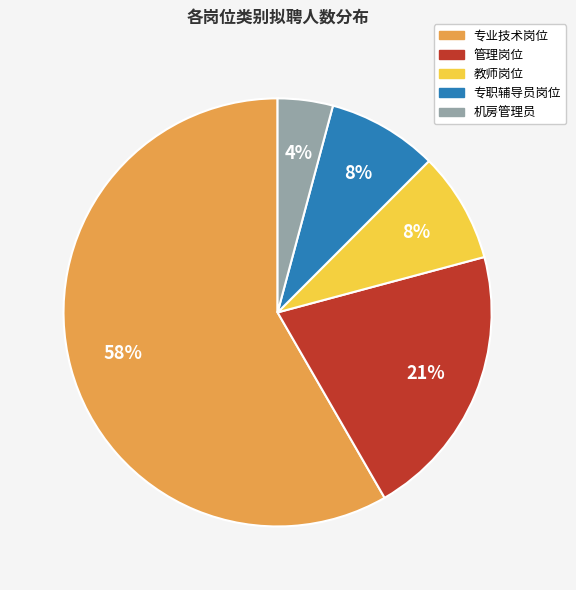

The 专业技术岗位 slice represents 58% of the pie. True or false?

True